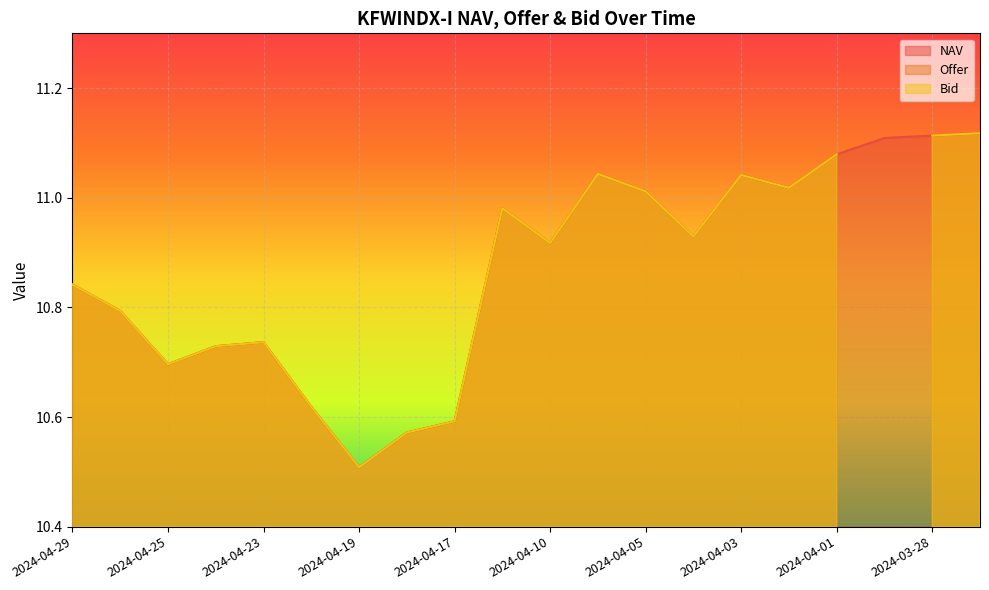

After their last crossing, which series has the higher values: NAV or Offer?

Offer